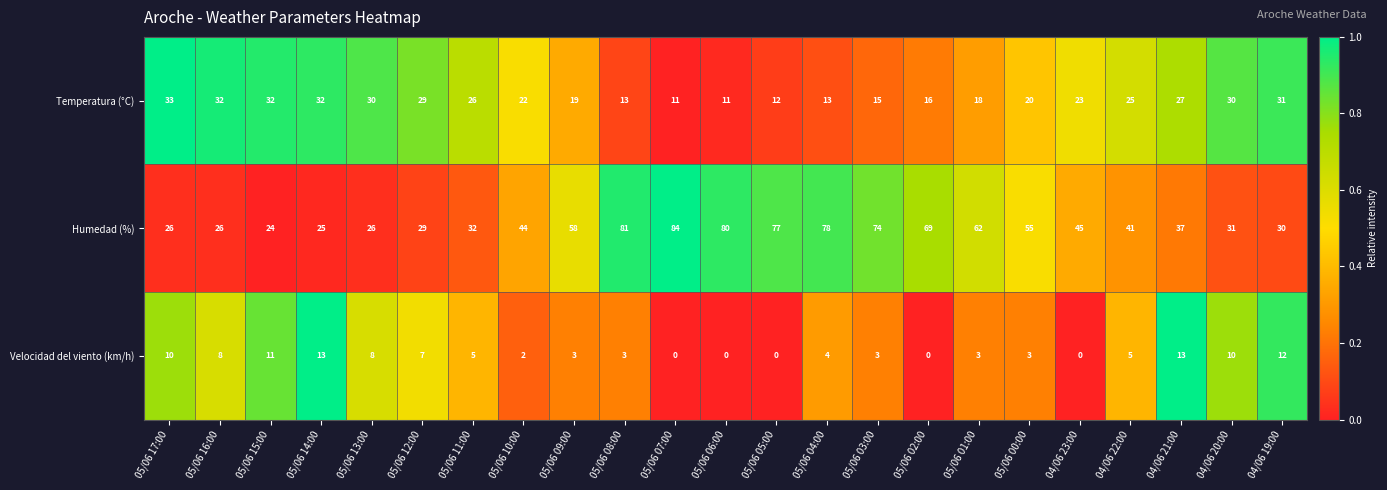

Count the number of data series in this chart.

3